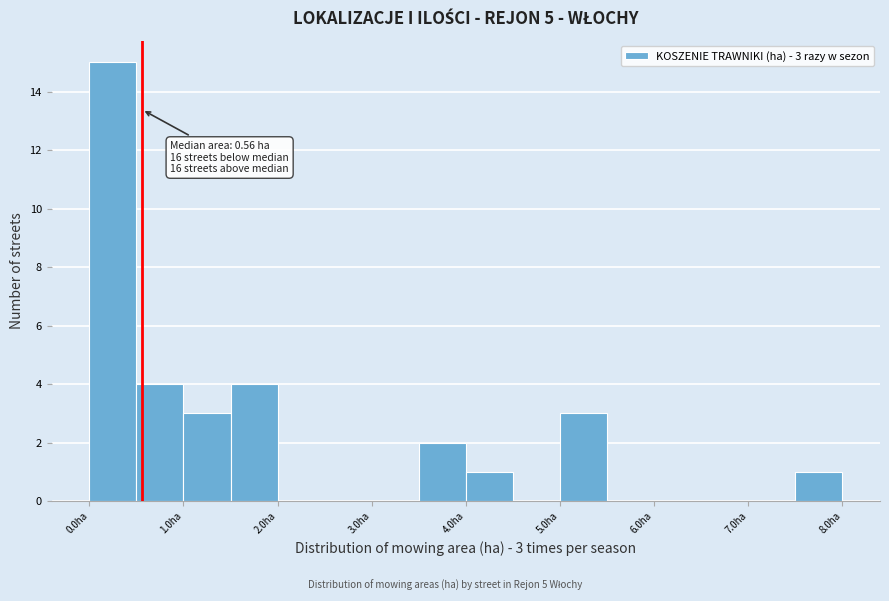

Which range on the x-axis has the tallest bar?

0.0 to 0.5